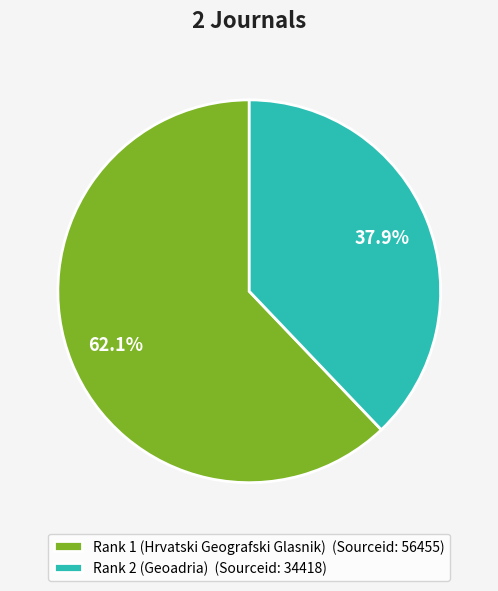

How much of the chart is everything except Rank 2 (Geoadria)?

62.1%